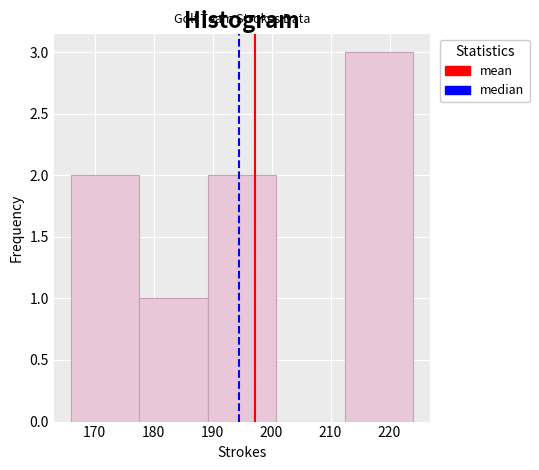

Reading left to right, list every bar in this chart as the range it spans on the x-axis followed by its height. Neither the bar edges nor the heights are printed on the chart, so give them approximately, as read against the axes.

166.0 to 177.6: 2
177.6 to 189.2: 1
189.2 to 200.8: 2
200.8 to 212.4: 0
212.4 to 224.0: 3